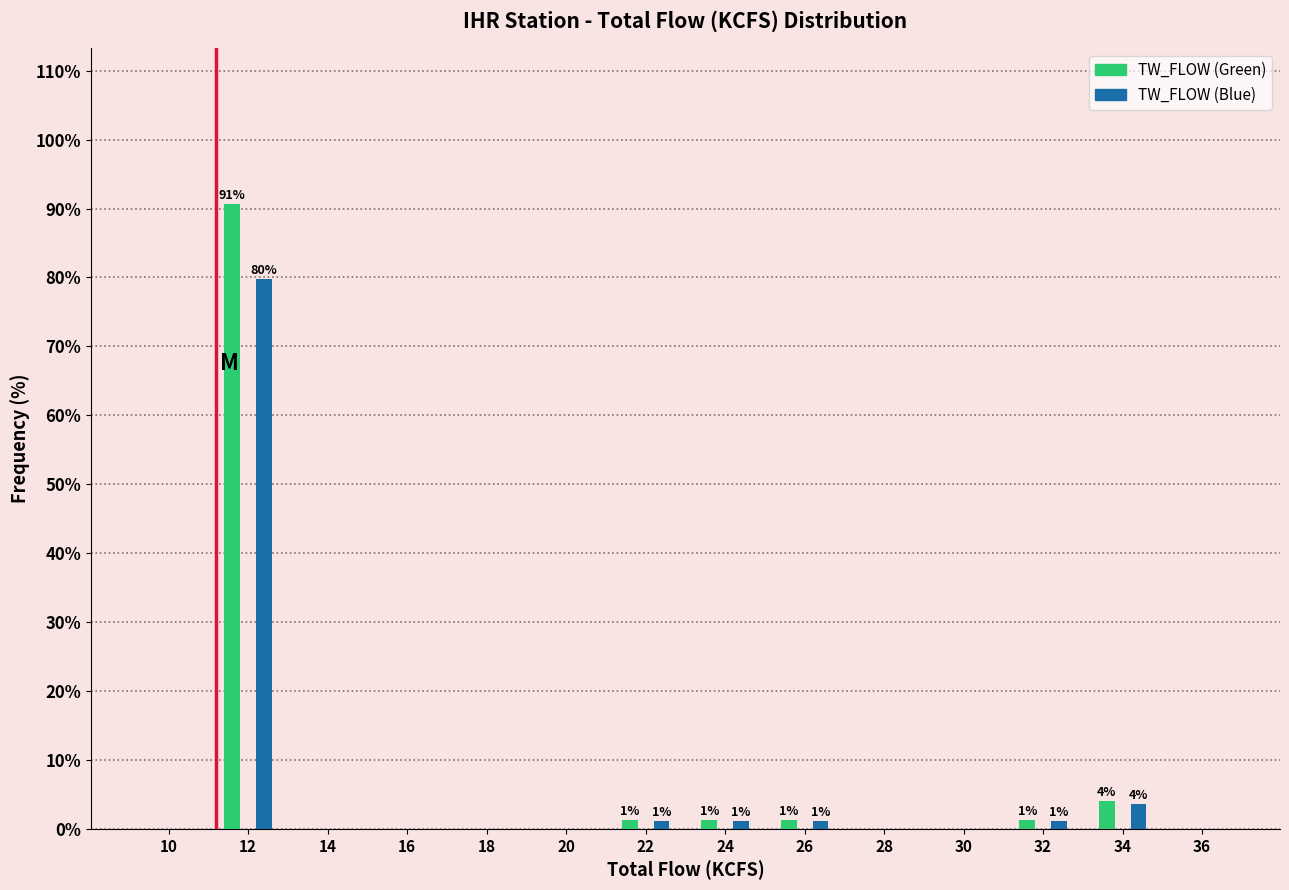

Reading left to right, extract all data points from this chart.

TW_FLOW (Green): 10=0.0	12=90.6	14=0.0	16=0.0	18=0.0	20=0.0	22=1.3	24=1.3	26=1.3	28=0.0	30=0.0	32=1.3	34=4.0	36=0.0
TW_FLOW (Blue): 10=0.0	12=79.7	14=0.0	16=0.0	18=0.0	20=0.0	22=1.2	24=1.2	26=1.2	28=0.0	30=0.0	32=1.2	34=3.5	36=0.0